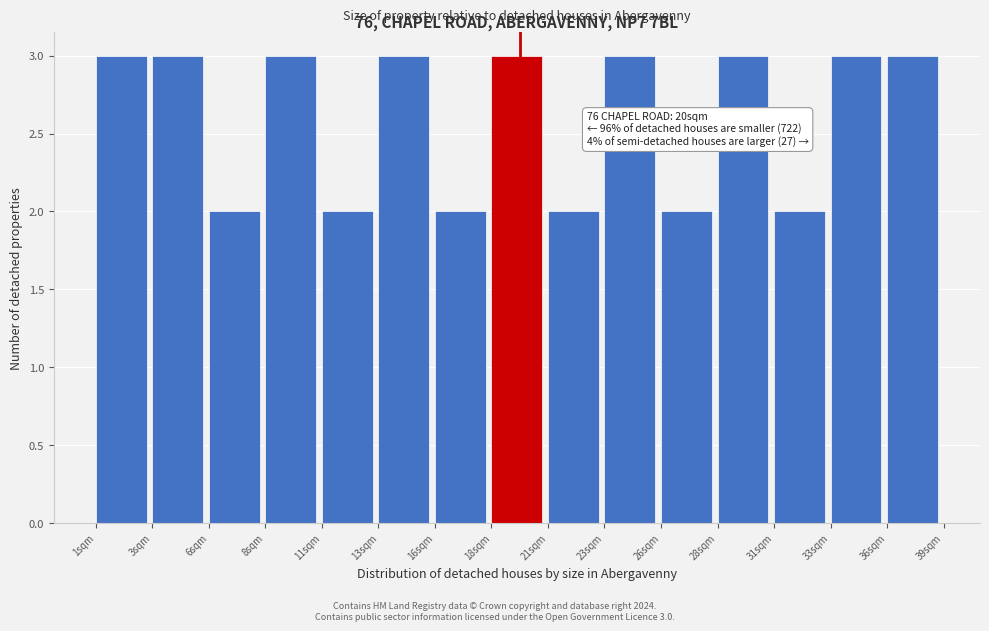

Reading right to left, transcribe all the data shown in this chart.

3	3	2	3	2	3	2	3	2	3	2	3	2	3	3